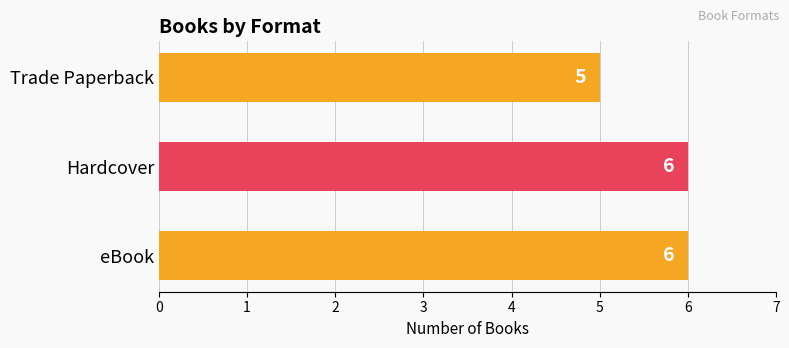

Reading bottom to top, extract all data points from this chart.

6	6	5